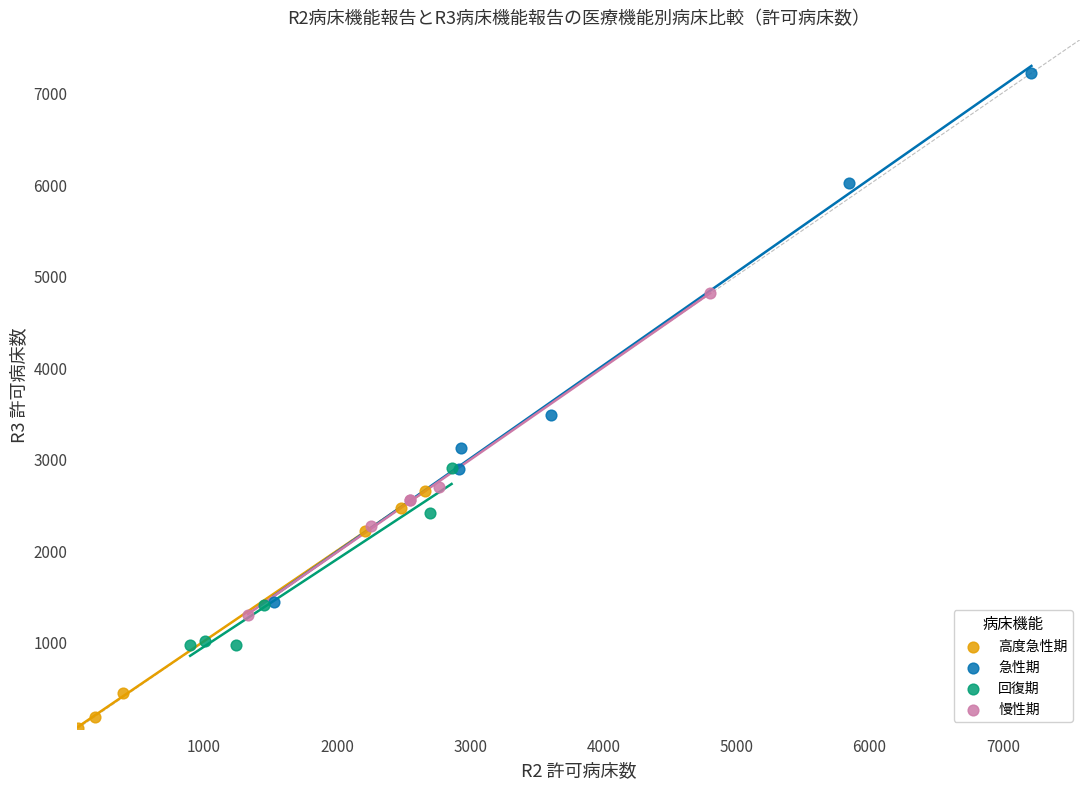

Which series has the widest spread of Y values?

急性期